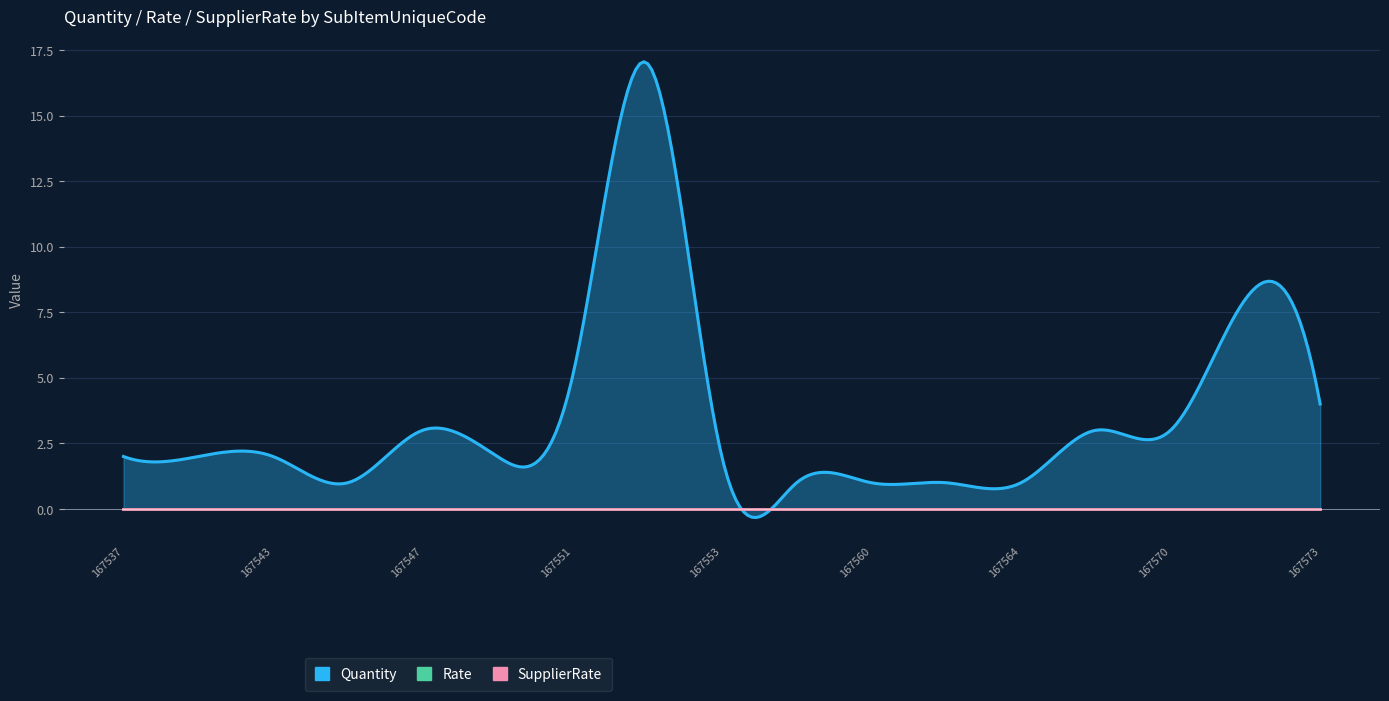

Which category has the highest value across all series?

167552